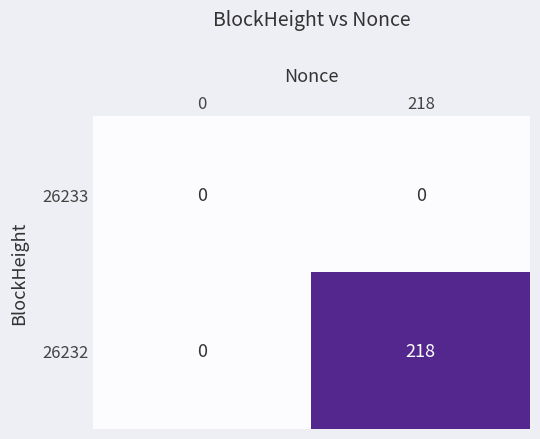

What is the greatest value displayed?

218